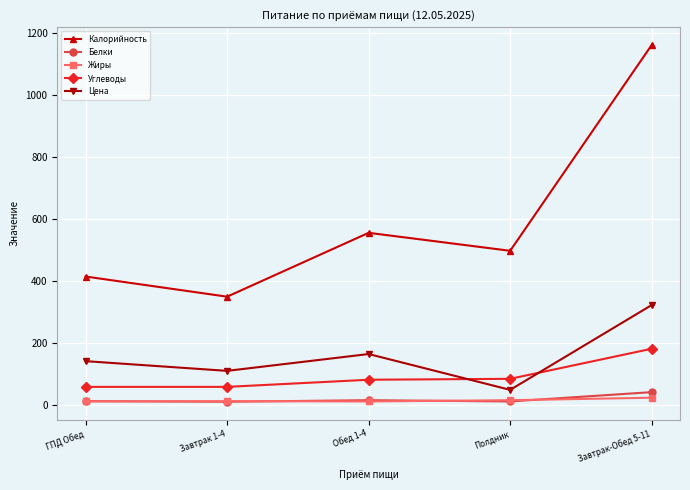

How many distinct data groups are displayed?

5